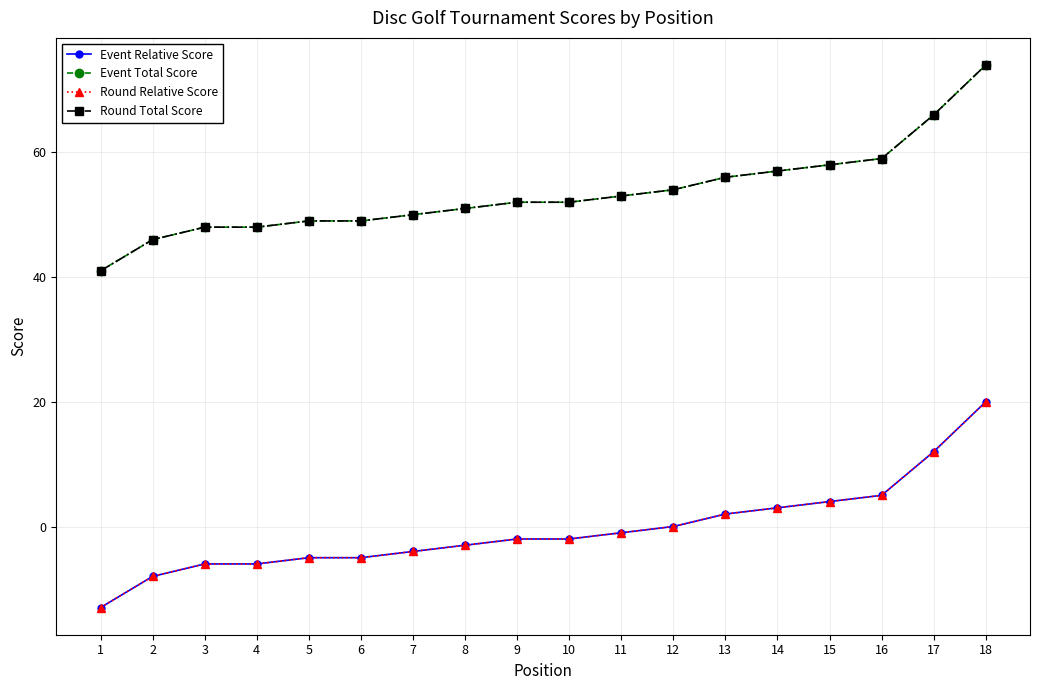

What is the difference between the maximum and minimum values in the Round Total Score series?

33